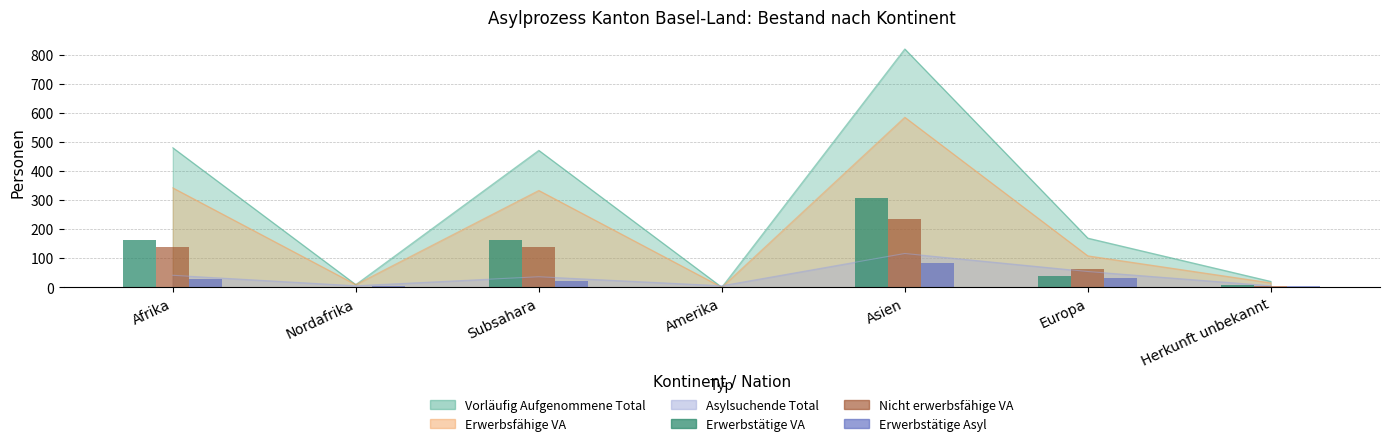

How many data points does each series have?

7